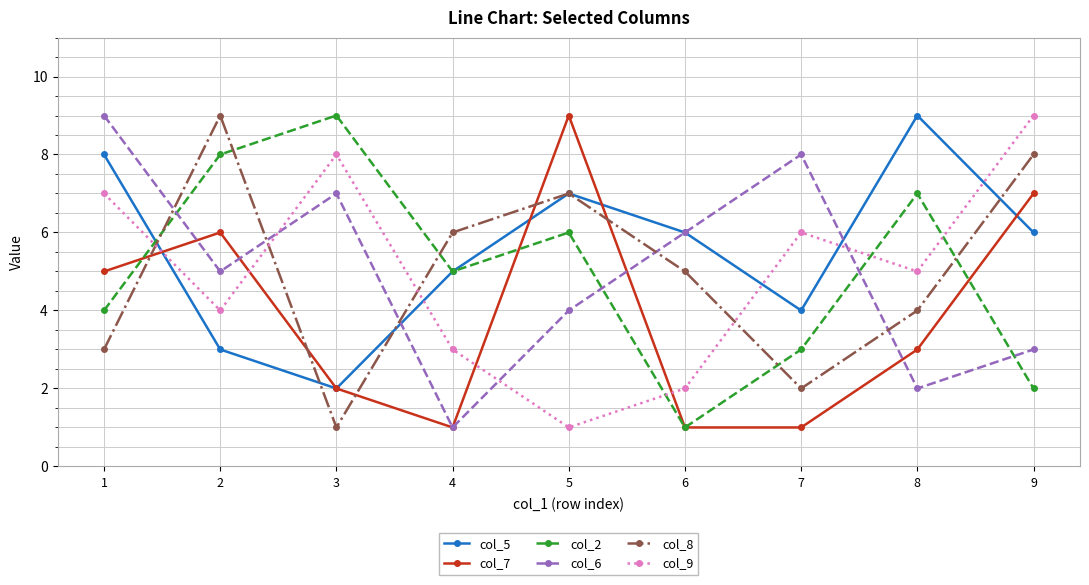

What is the approximate value of col_6 at 3?

7